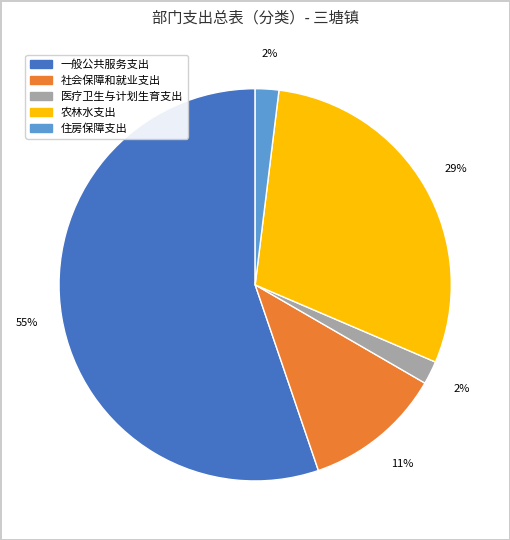

What percentage is the 医疗卫生与计划生育支出 slice, to the nearest percent?

2%